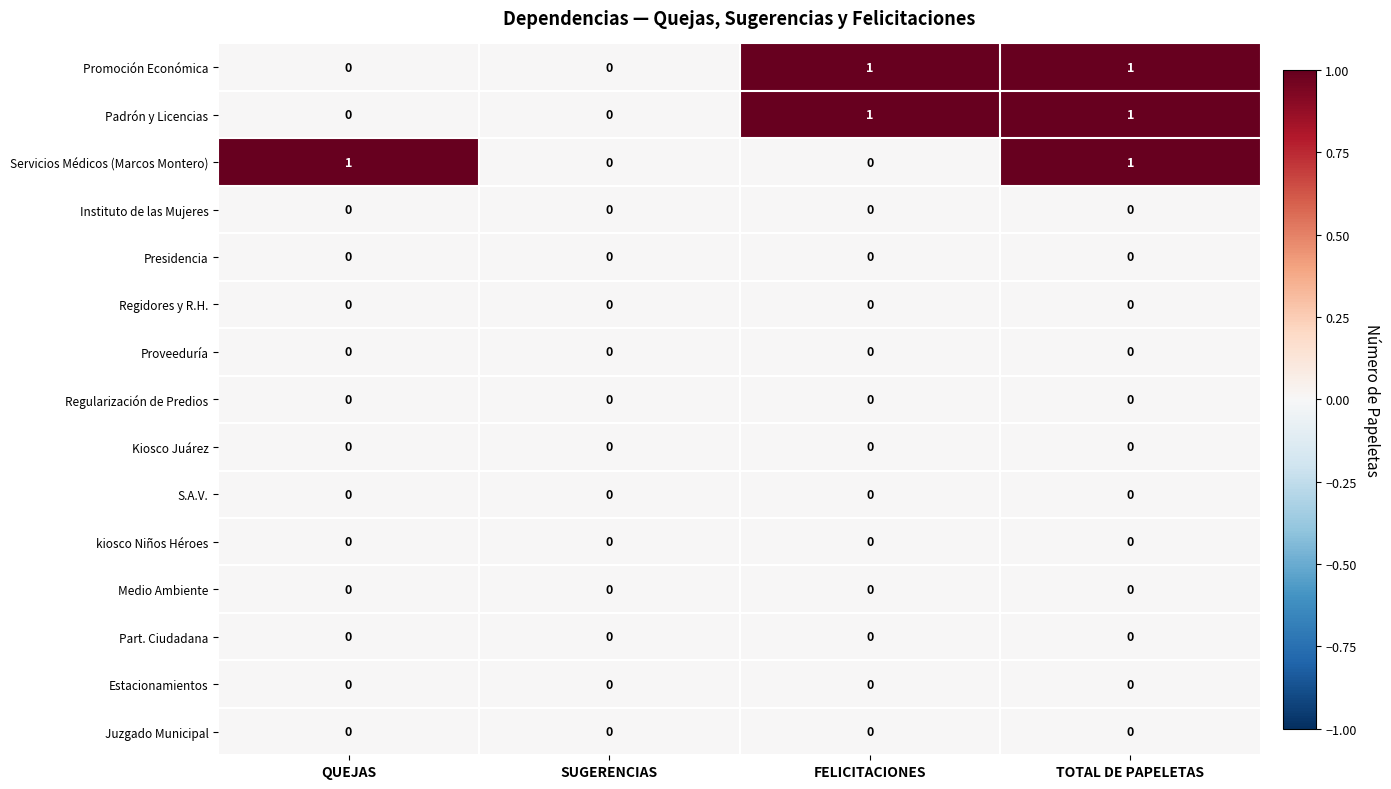

What is the total value across all series at TOTAL DE PAPELETAS?

3